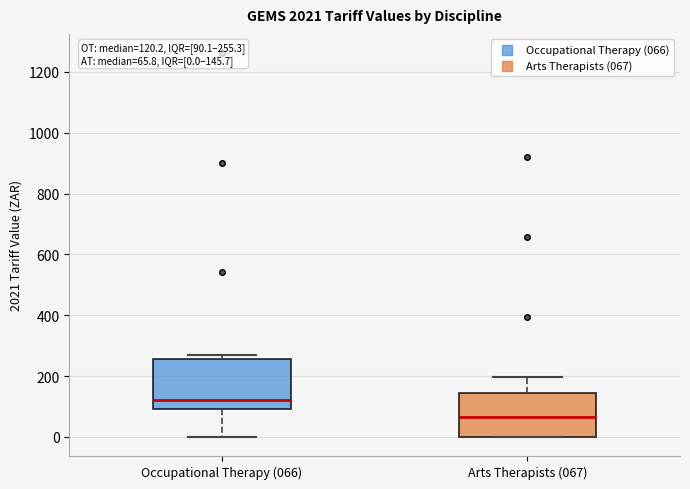

Which box's median line is the lowest?

Arts Therapists (067)